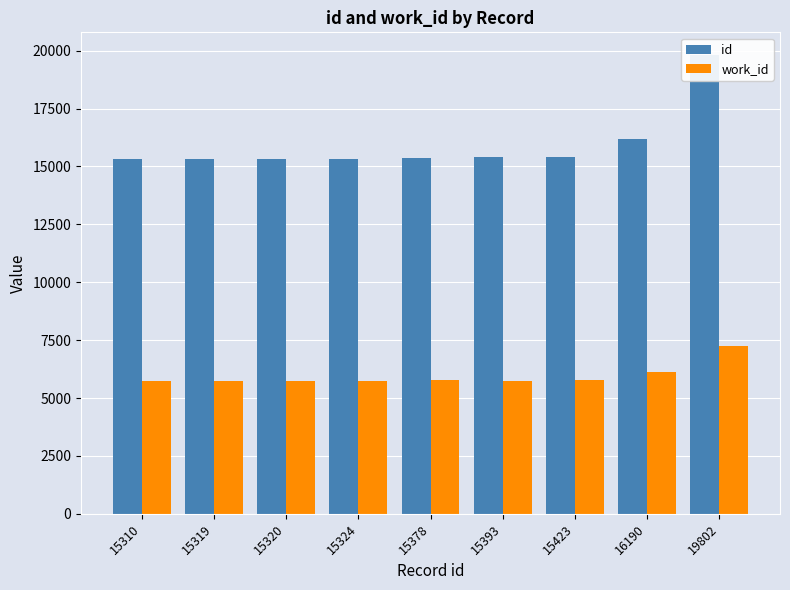

Rank the series by their average value, from highest to lowest.

id, work_id